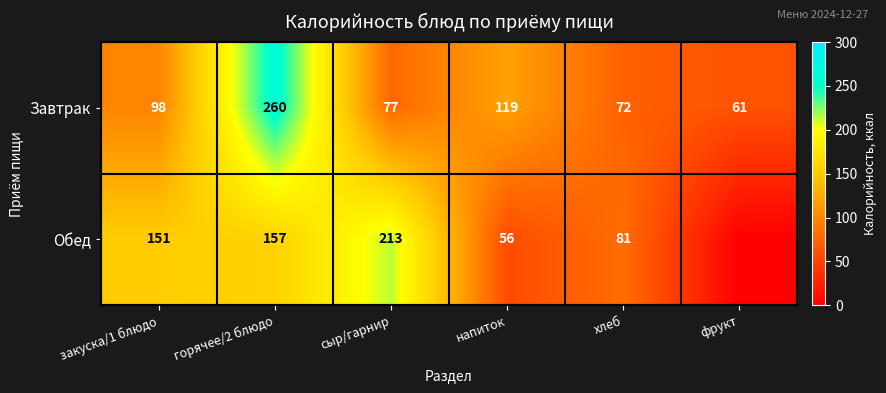

At how many categories does at least one series exceed 70?

5